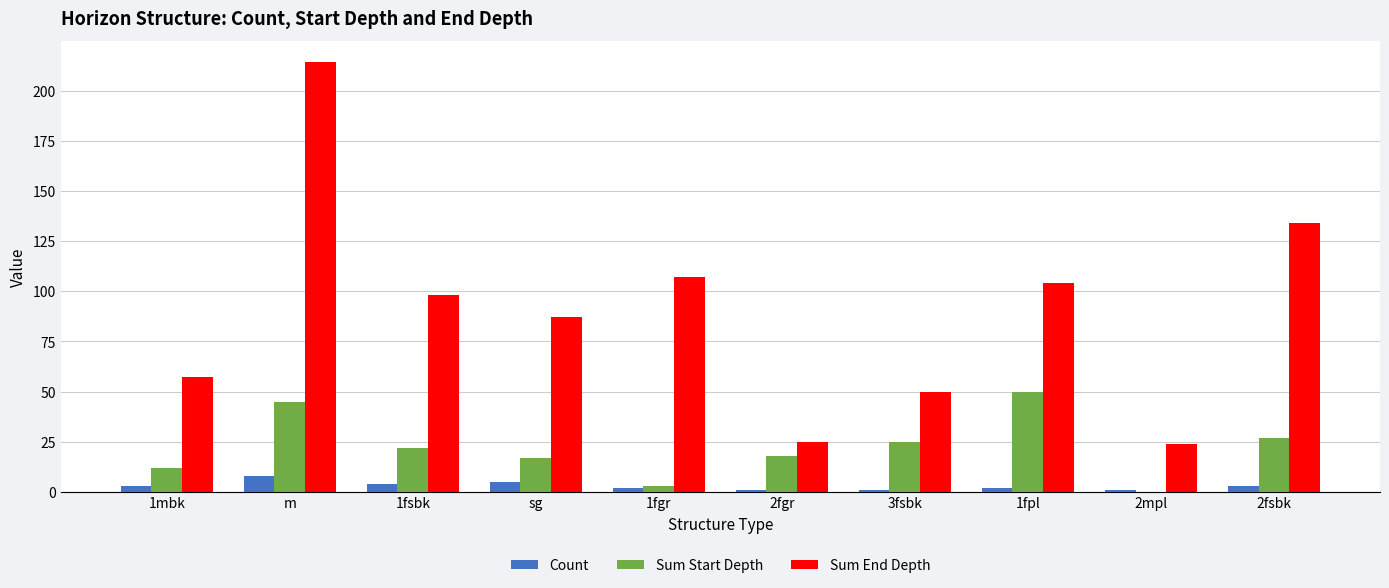

How many data points does each series have?

10